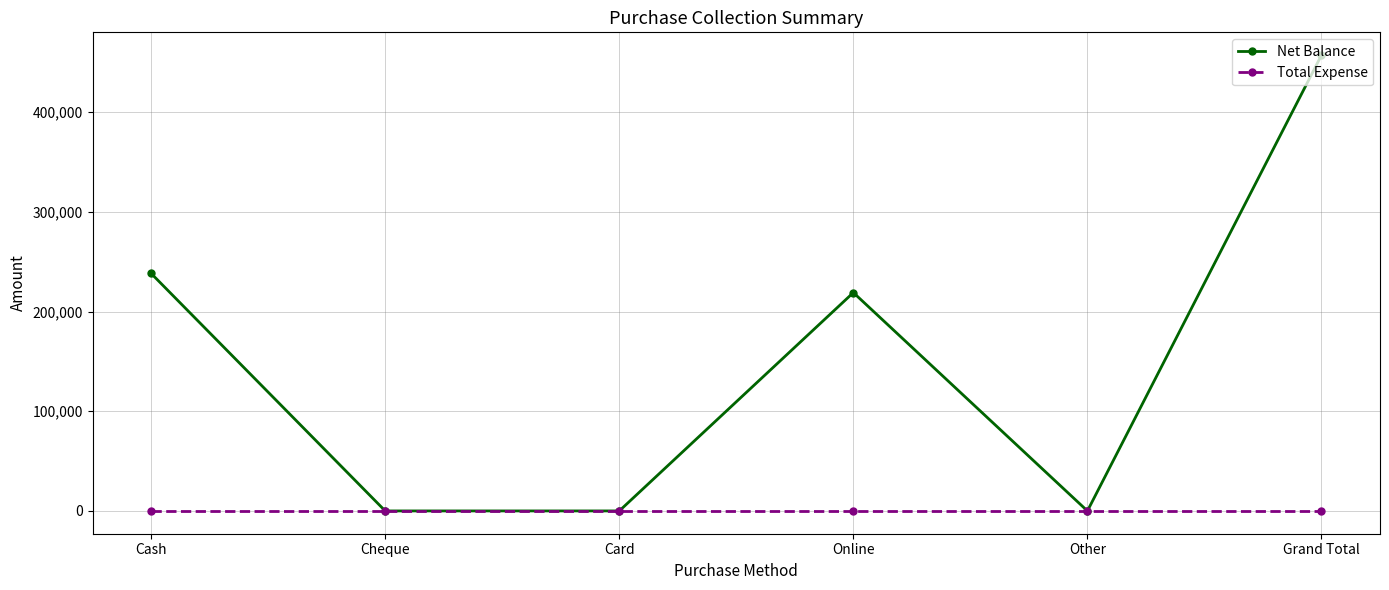

Reading right to left, extract all data points from this chart.

Net Balance: Grand Total=457200	Other=0	Online=219000	Card=0	Cheque=0	Cash=238200
Total Expense: Grand Total=0	Other=0	Online=0	Card=0	Cheque=0	Cash=0